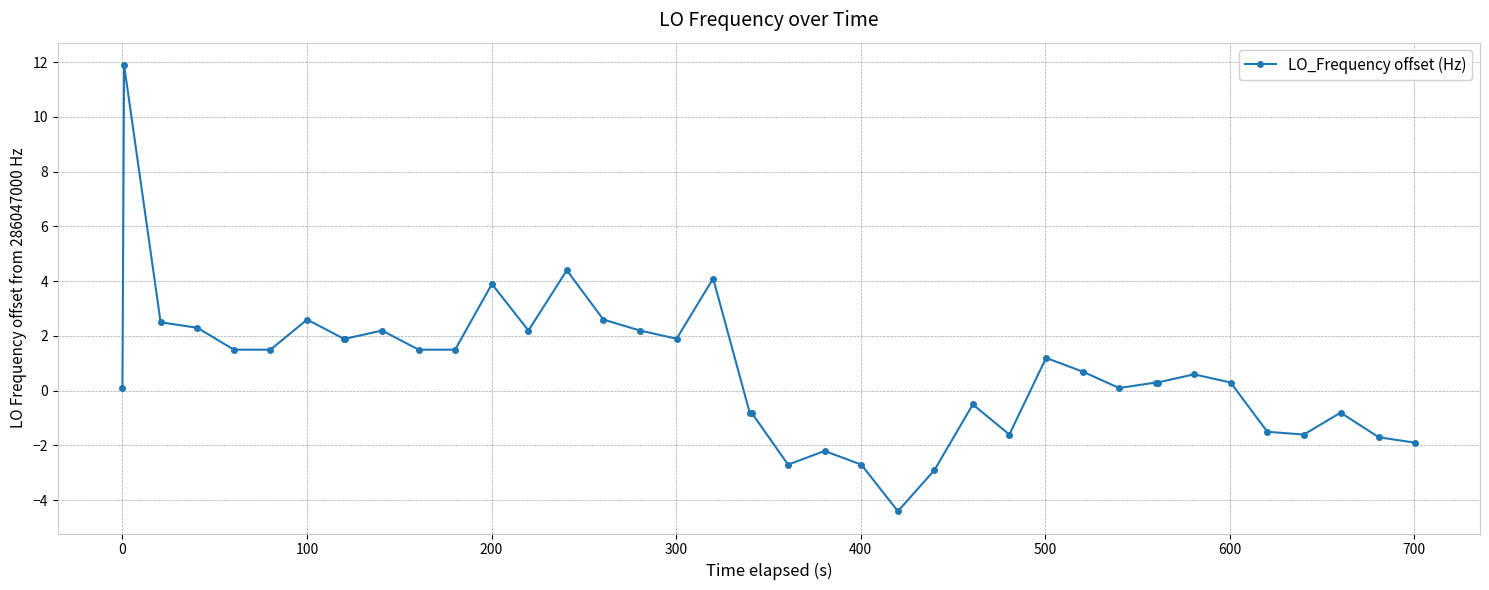

What is the value of the 38th point from the left?

-0.8